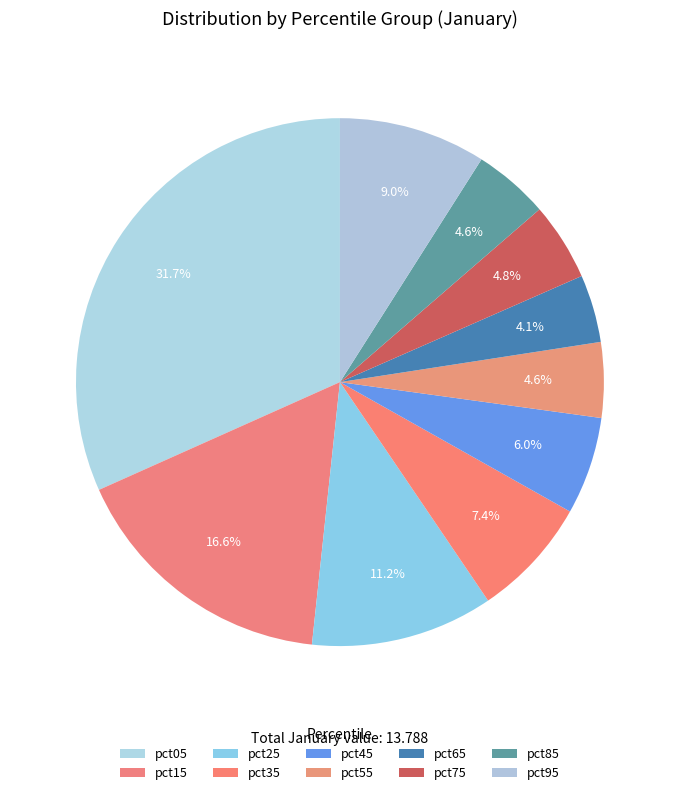

Which has a higher value, pct25 or pct35?

pct25